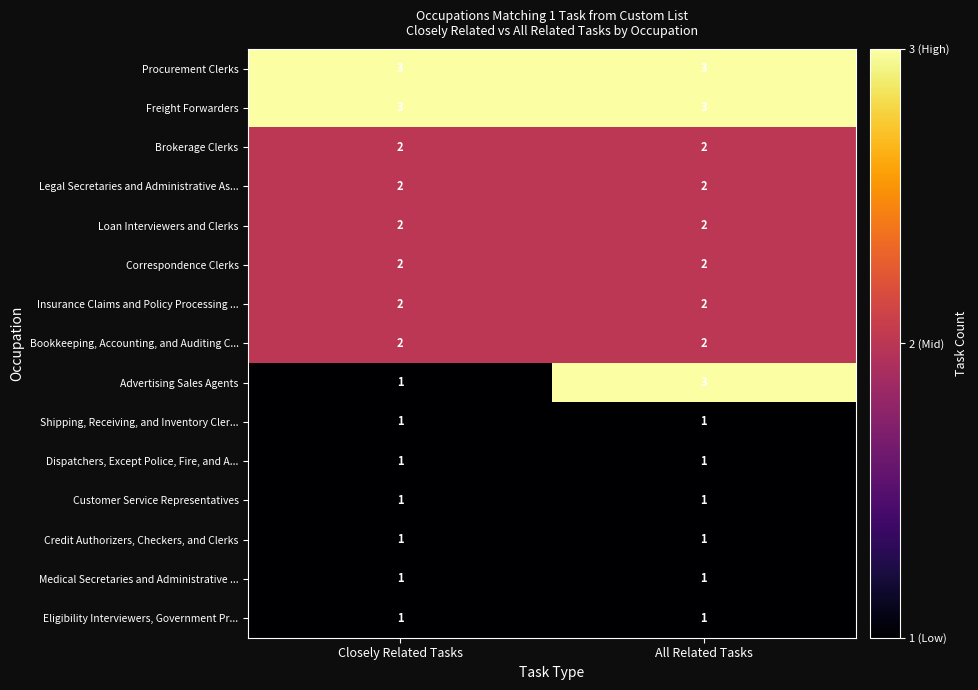

Reading left to right, transcribe all the data shown in this chart.

Procurement Clerks: Closely Related Tasks=3	All Related Tasks=3
Freight Forwarders: Closely Related Tasks=3	All Related Tasks=3
Brokerage Clerks: Closely Related Tasks=2	All Related Tasks=2
Legal Secretaries and Administrative As...: Closely Related Tasks=2	All Related Tasks=2
Loan Interviewers and Clerks: Closely Related Tasks=2	All Related Tasks=2
Correspondence Clerks: Closely Related Tasks=2	All Related Tasks=2
Insurance Claims and Policy Processing ...: Closely Related Tasks=2	All Related Tasks=2
Bookkeeping, Accounting, and Auditing C...: Closely Related Tasks=2	All Related Tasks=2
Advertising Sales Agents: Closely Related Tasks=1	All Related Tasks=3
Shipping, Receiving, and Inventory Cler...: Closely Related Tasks=1	All Related Tasks=1
Dispatchers, Except Police, Fire, and A...: Closely Related Tasks=1	All Related Tasks=1
Customer Service Representatives: Closely Related Tasks=1	All Related Tasks=1
Credit Authorizers, Checkers, and Clerks: Closely Related Tasks=1	All Related Tasks=1
Medical Secretaries and Administrative ...: Closely Related Tasks=1	All Related Tasks=1
Eligibility Interviewers, Government Pr...: Closely Related Tasks=1	All Related Tasks=1